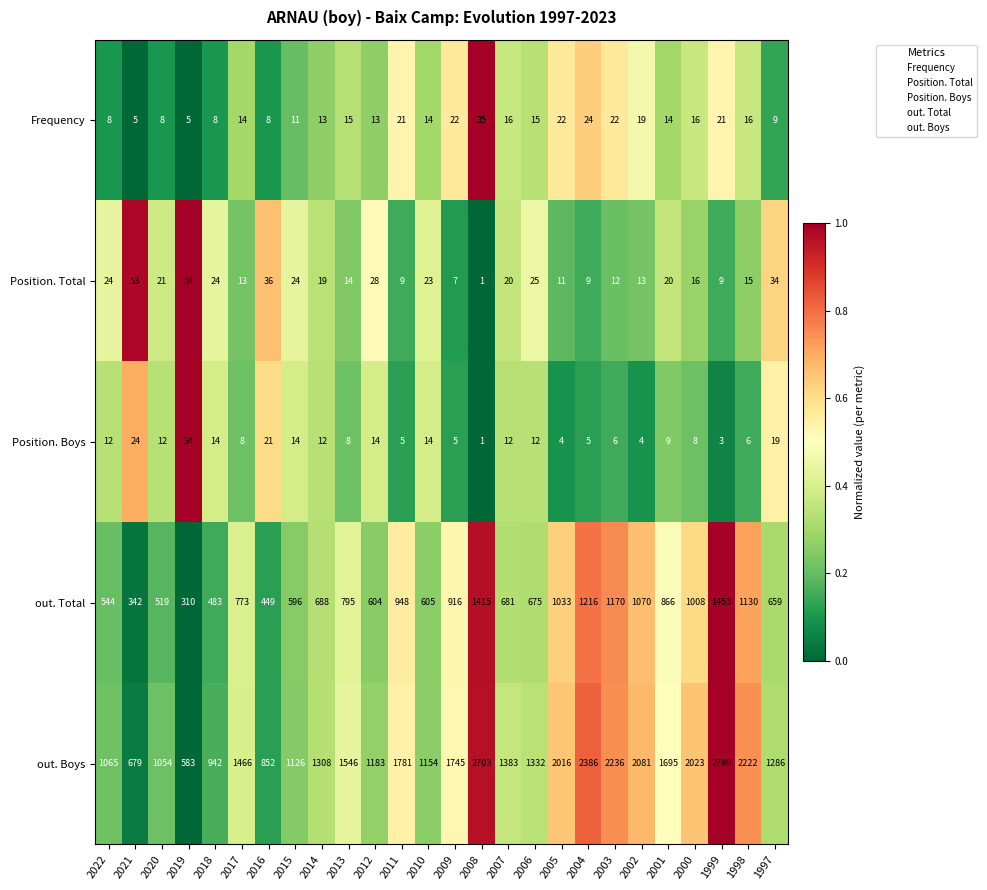

What is the difference between the Position. Boys values at 2006 and 2017?

4